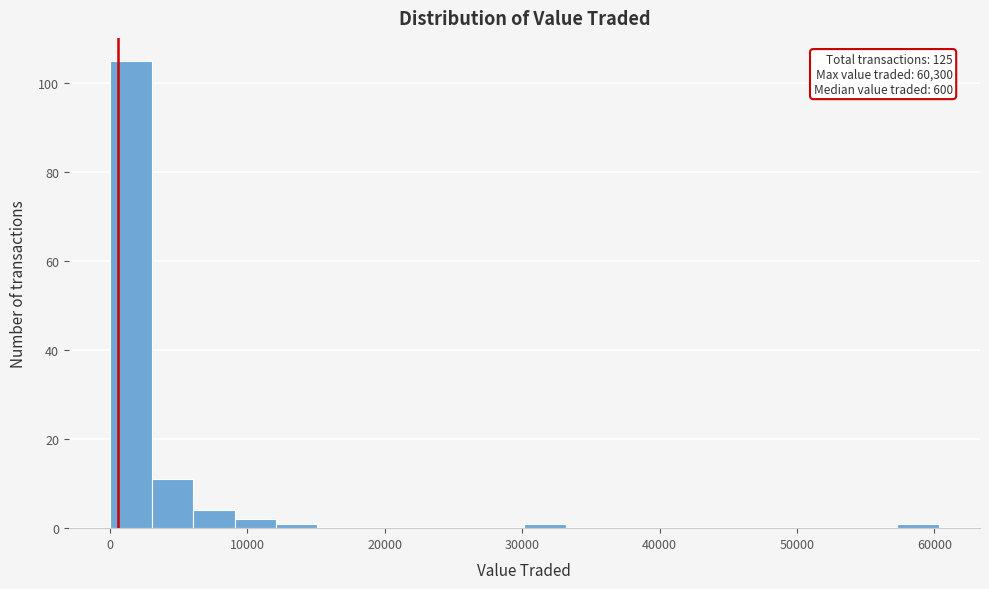

Around what value on the x-axis is the tallest bar? Give the approximate position of its centre, as read against the axis.

2000